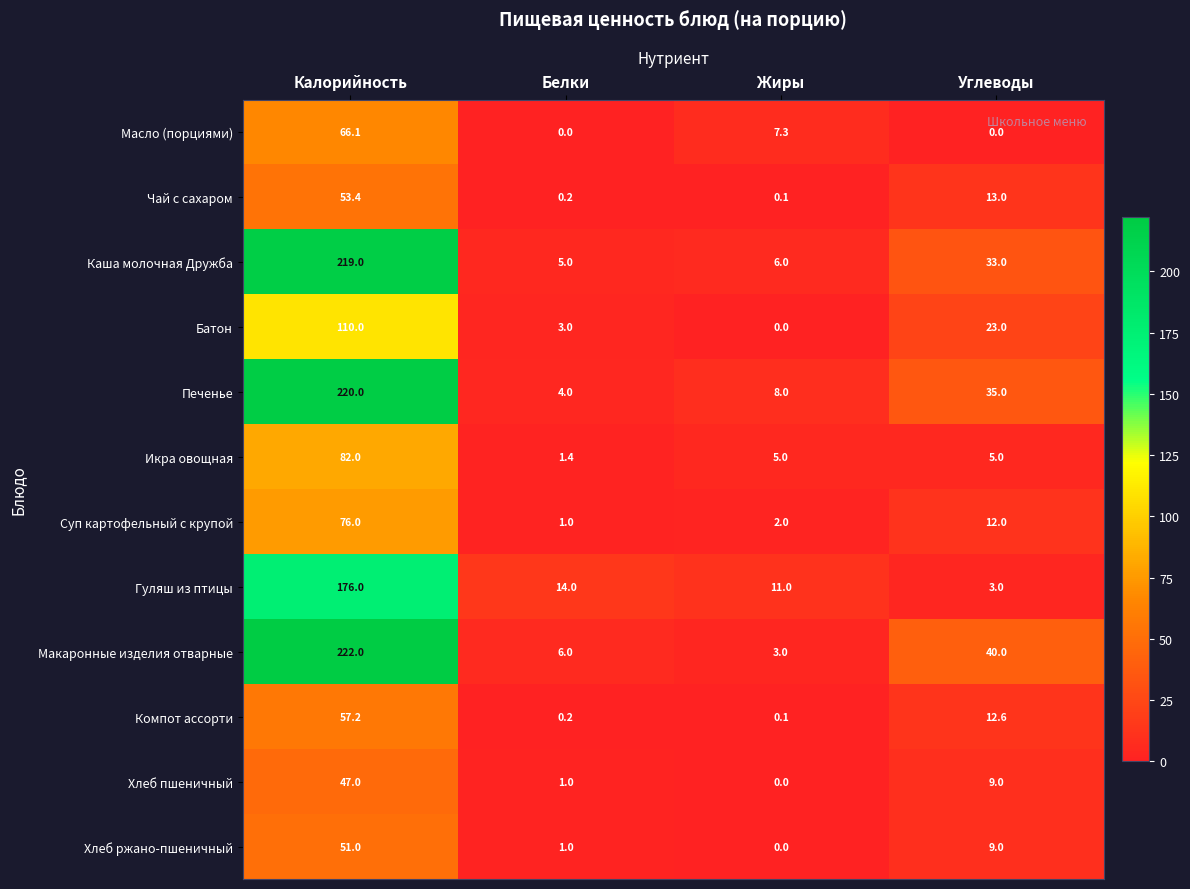

Which category has the highest value across all series?

Калорийность